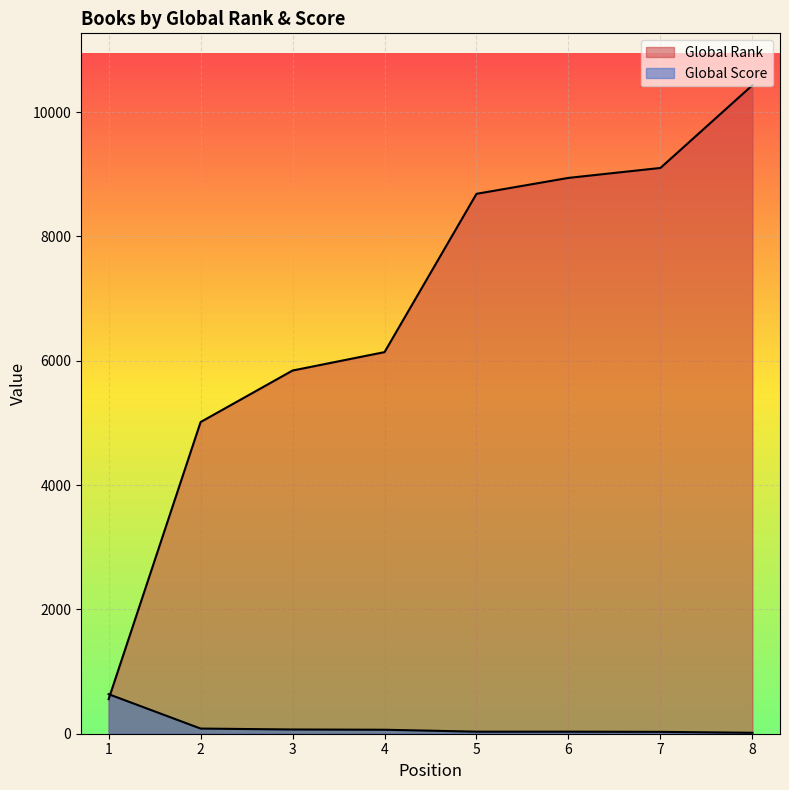

True or false: Global Score and Global Rank intersect in this chart.

True